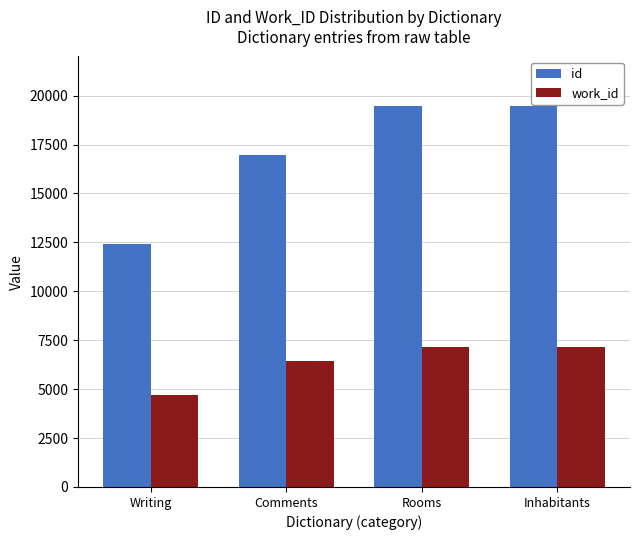

The id series shows 13264 at Inhabitants. True or false?

False